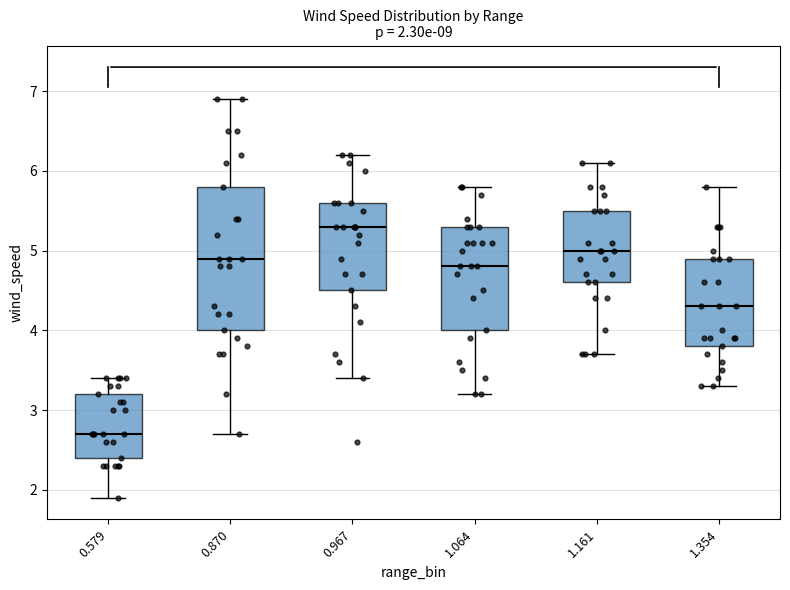

Comparing the boxes themselves (not the whiskers), which one is the tallest?

0.870